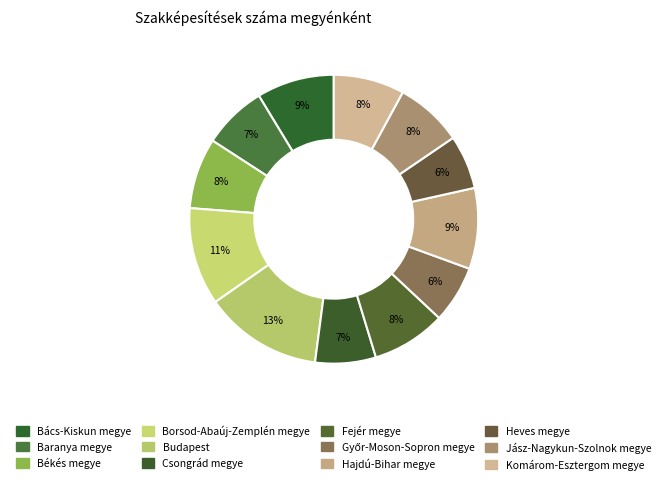

What is the ratio of the value at Csongrád megye to the value at Jász-Nagykun-Szolnok megye?

0.9